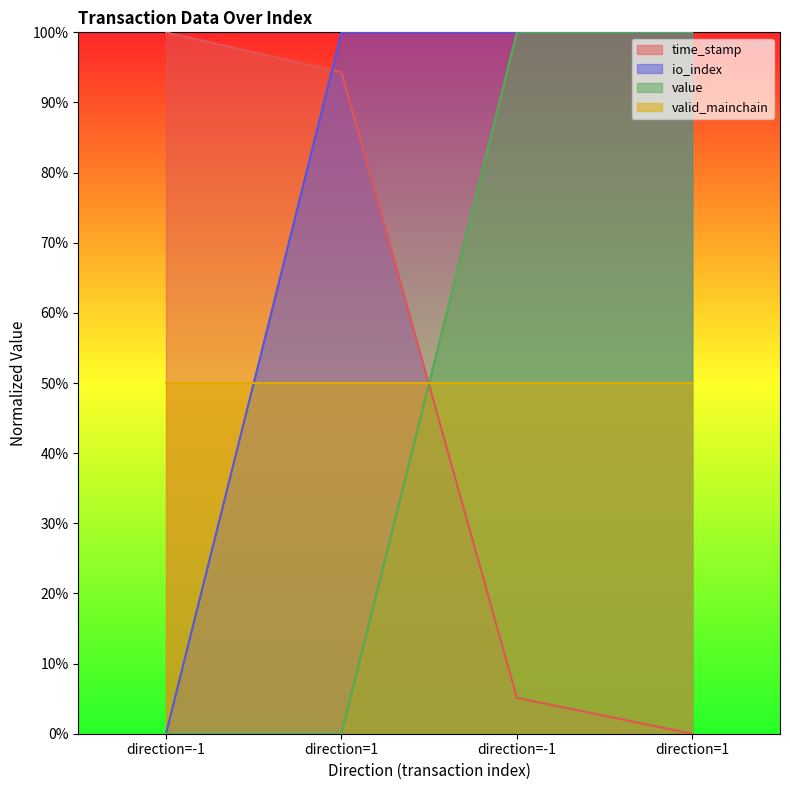

How many intersections are there between value and time_stamp?

1